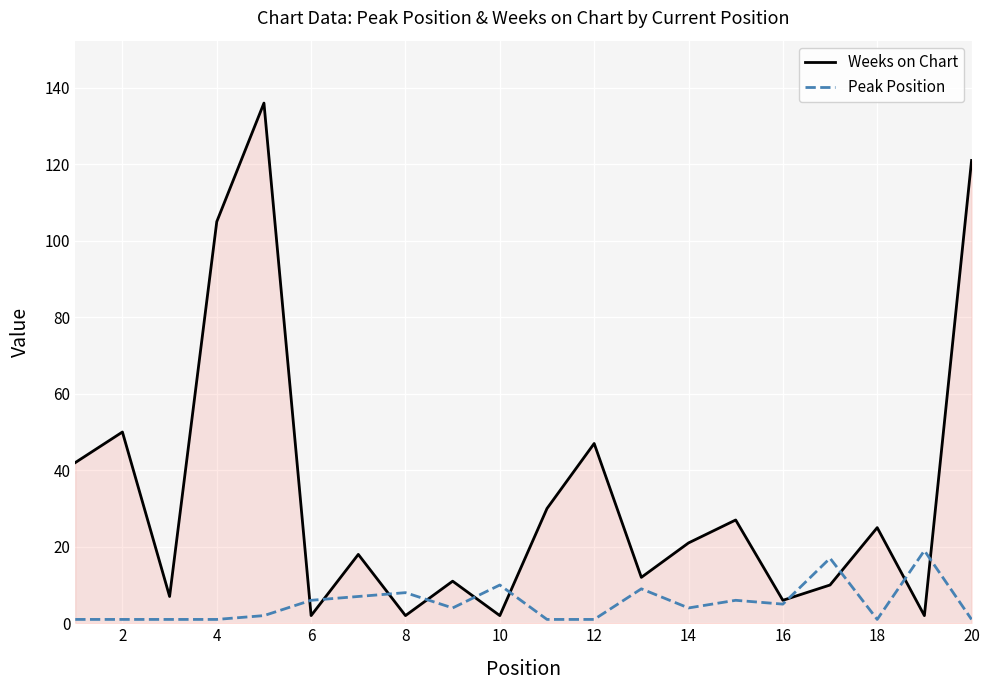

What is the smallest value displayed?

1